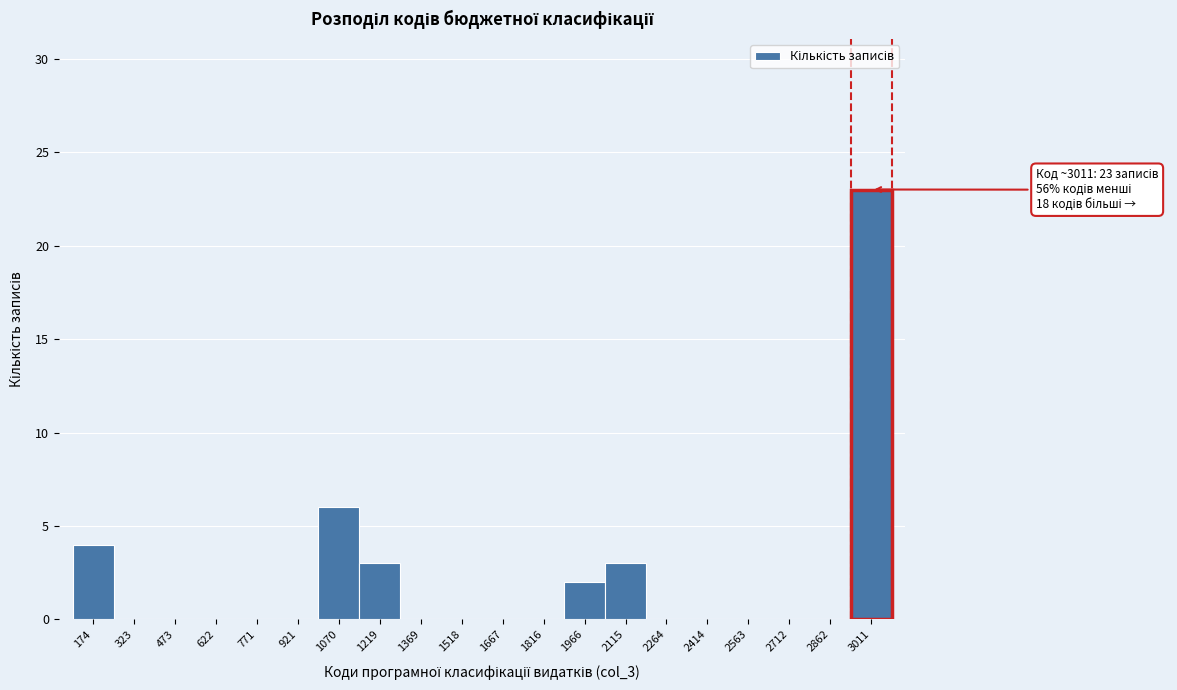

Over which range of the x-axis is the bar tallest?

2940 to 3080